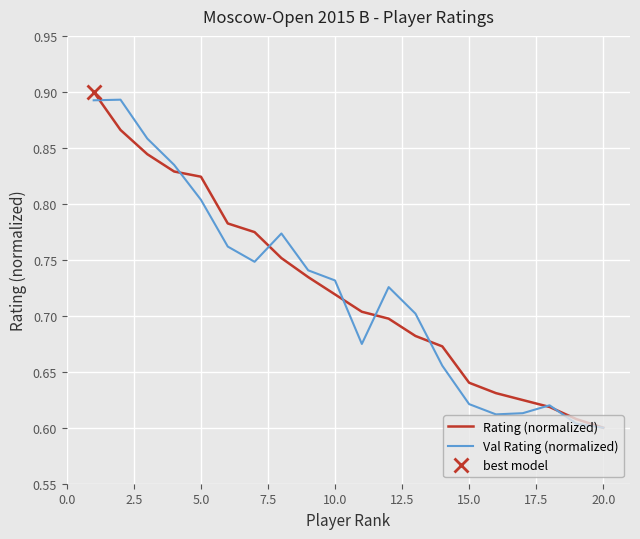

Rank the series by their average value, from highest to lowest.

Rating (normalized), Val Rating (normalized)